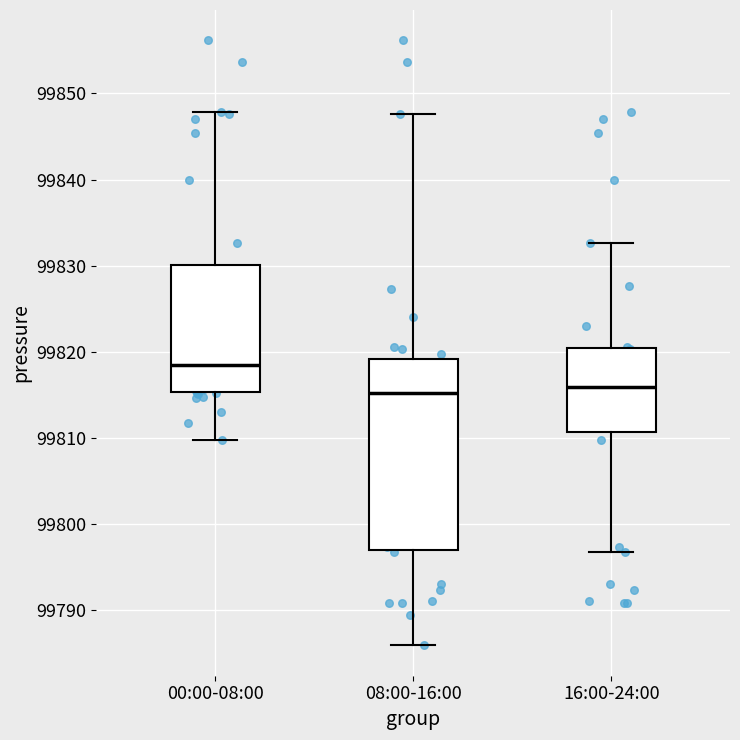

Reading left to right, read every box against the y-axis: the position of its median line, the range the box covers, and the ends of its whiskers. The values are not printed on the chart, so give them approximately, as read against the axis.

00:00-08:00: median 99819, box 99815 to 99830, whiskers 99810 to 99848
08:00-16:00: median 99815, box 99797 to 99819, whiskers 99786 to 99848
16:00-24:00: median 99816, box 99811 to 99820, whiskers 99797 to 99833